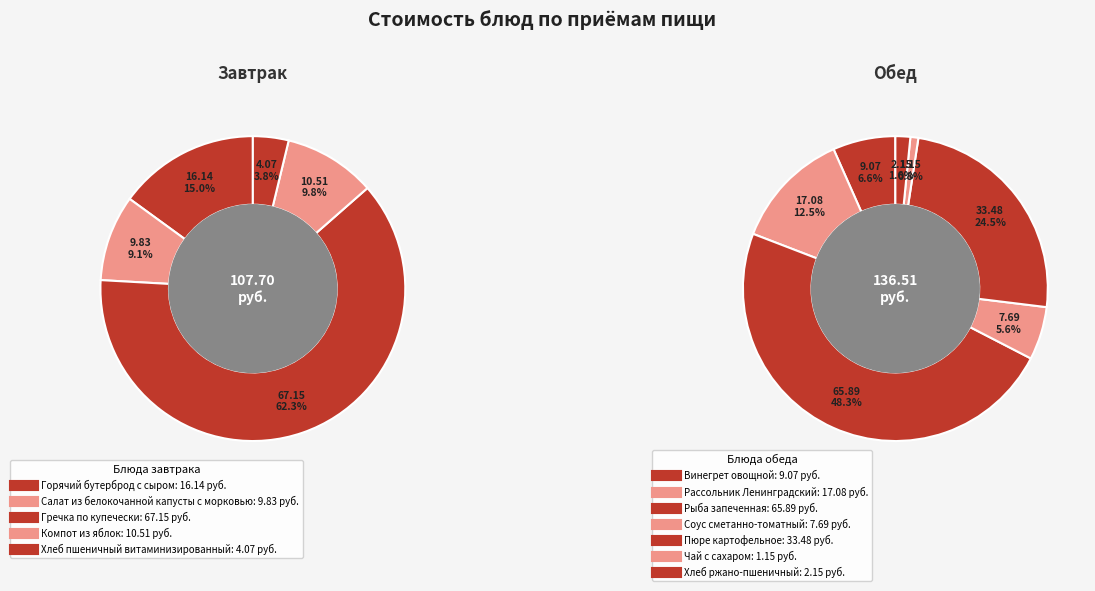

Which slice is the smallest?

Чай с сахаром